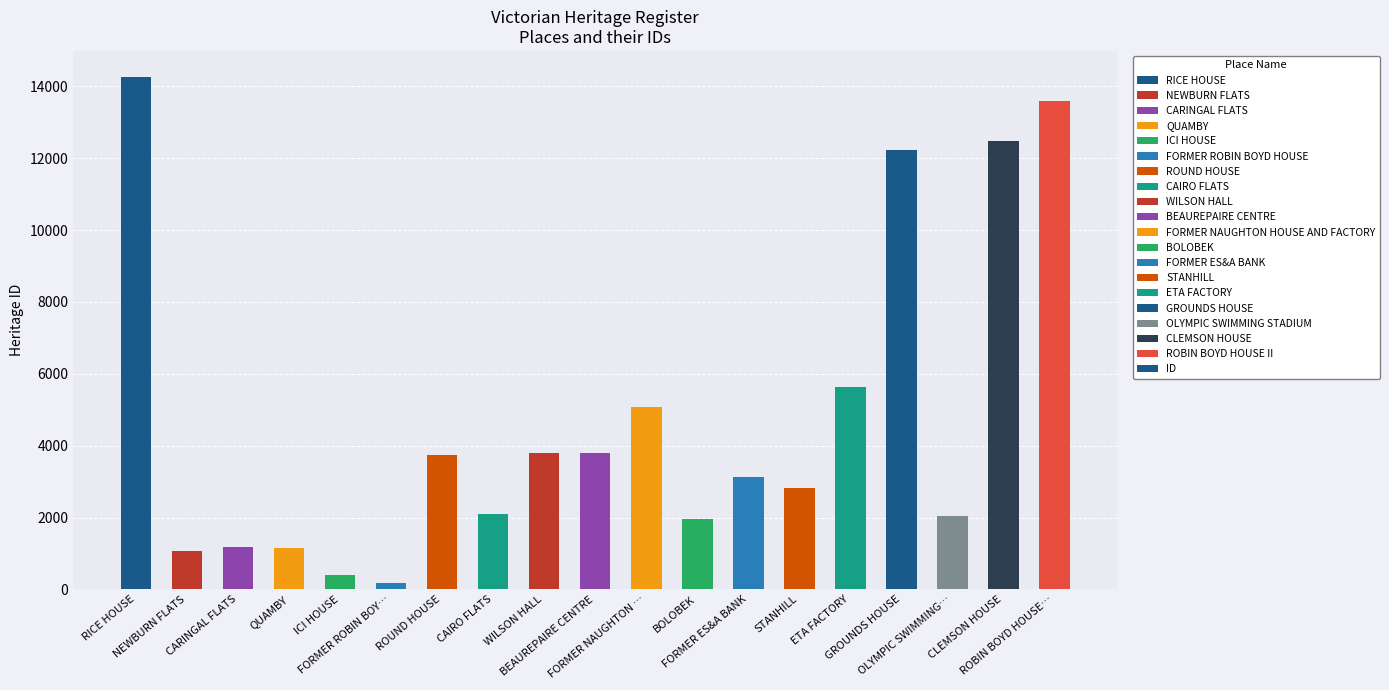

What is the difference between the maximum and minimum values?

14081